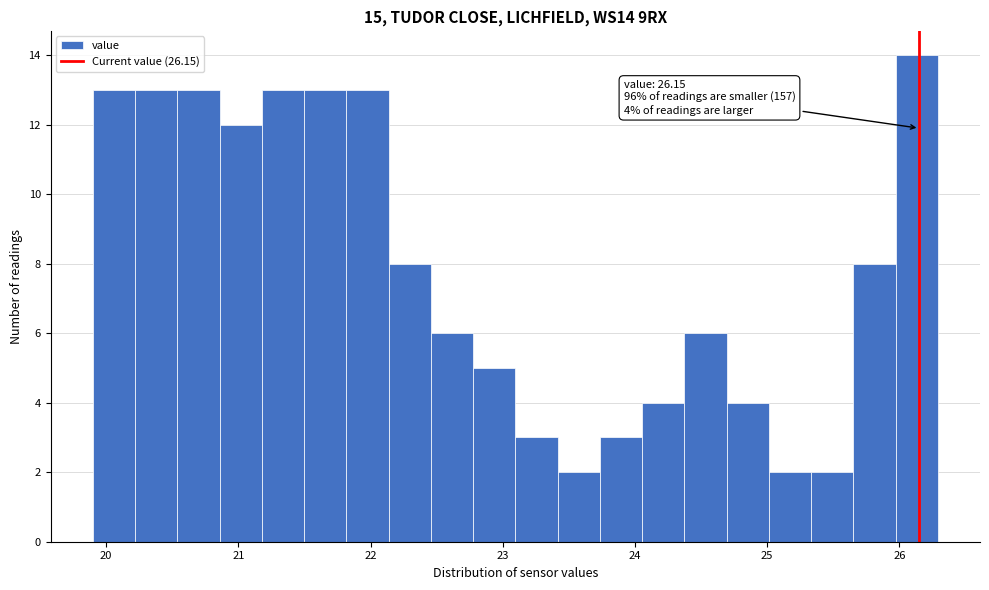

Read against the x-axis, roughly where is the centre of the tallest bar?

26.1